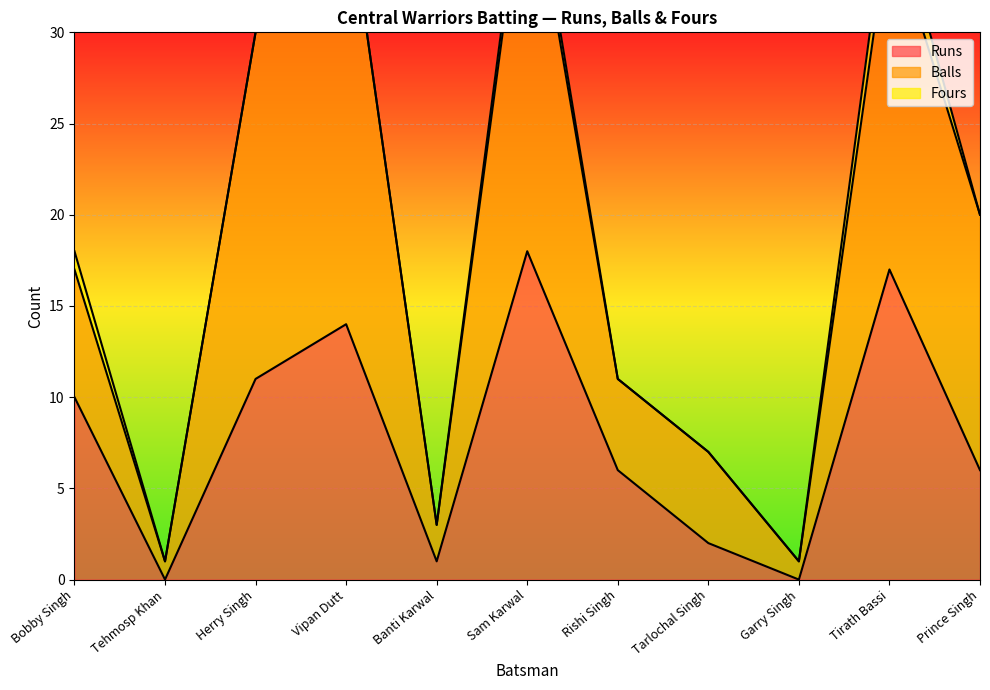

At which label is Runs closest to 9?

Bobby Singh